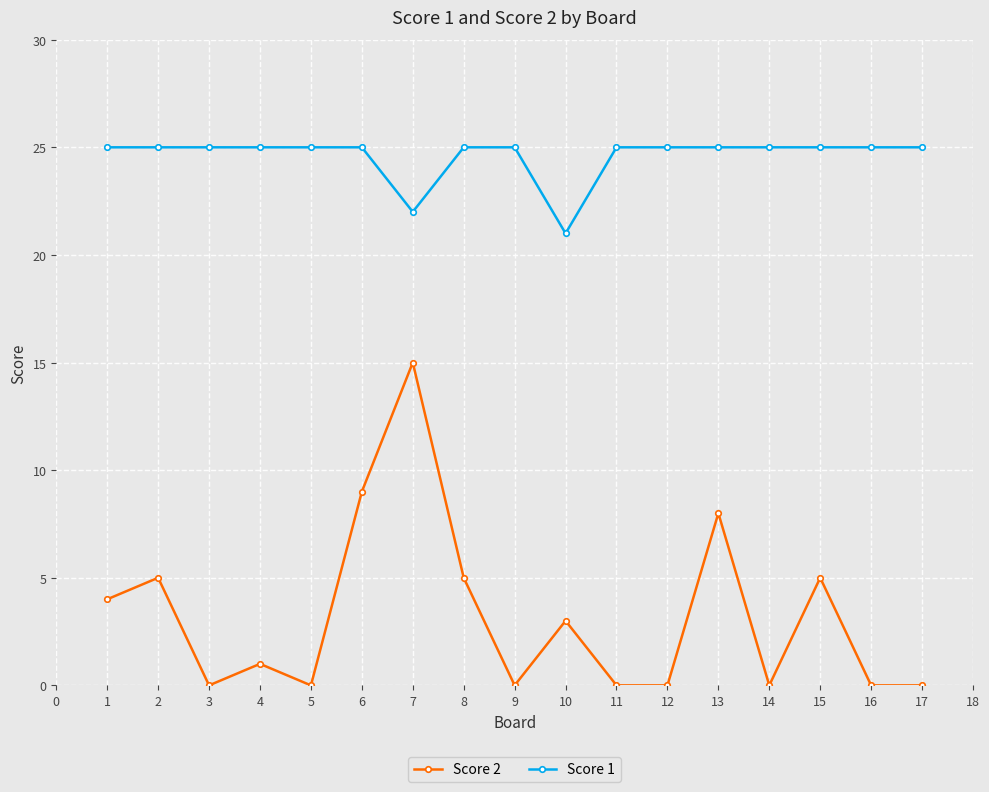

What is the sum of the Score 2 values at 1 and 2?

9